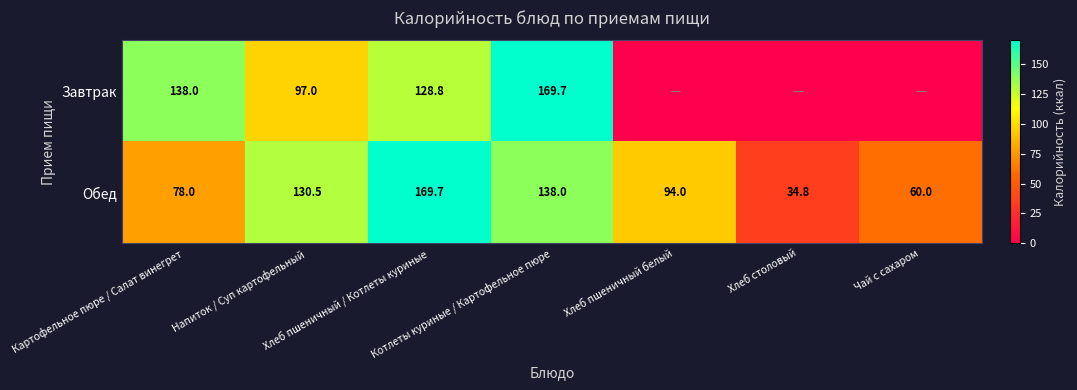

What is the difference between the second highest and second lowest values in the Обед series?

78.0